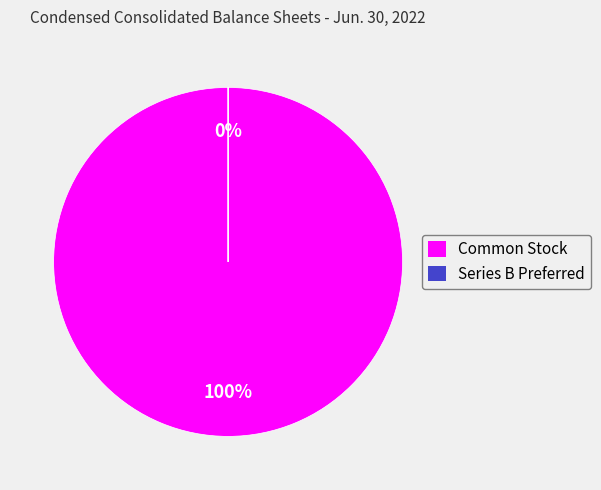

Which slice is the largest?

Common stock, shares outstanding